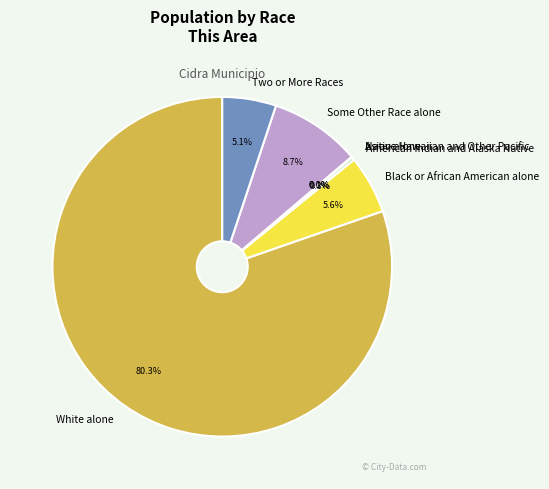

To the nearest percent, what is the combined percentage of American Indian and Alaska Native and White alone?

81%